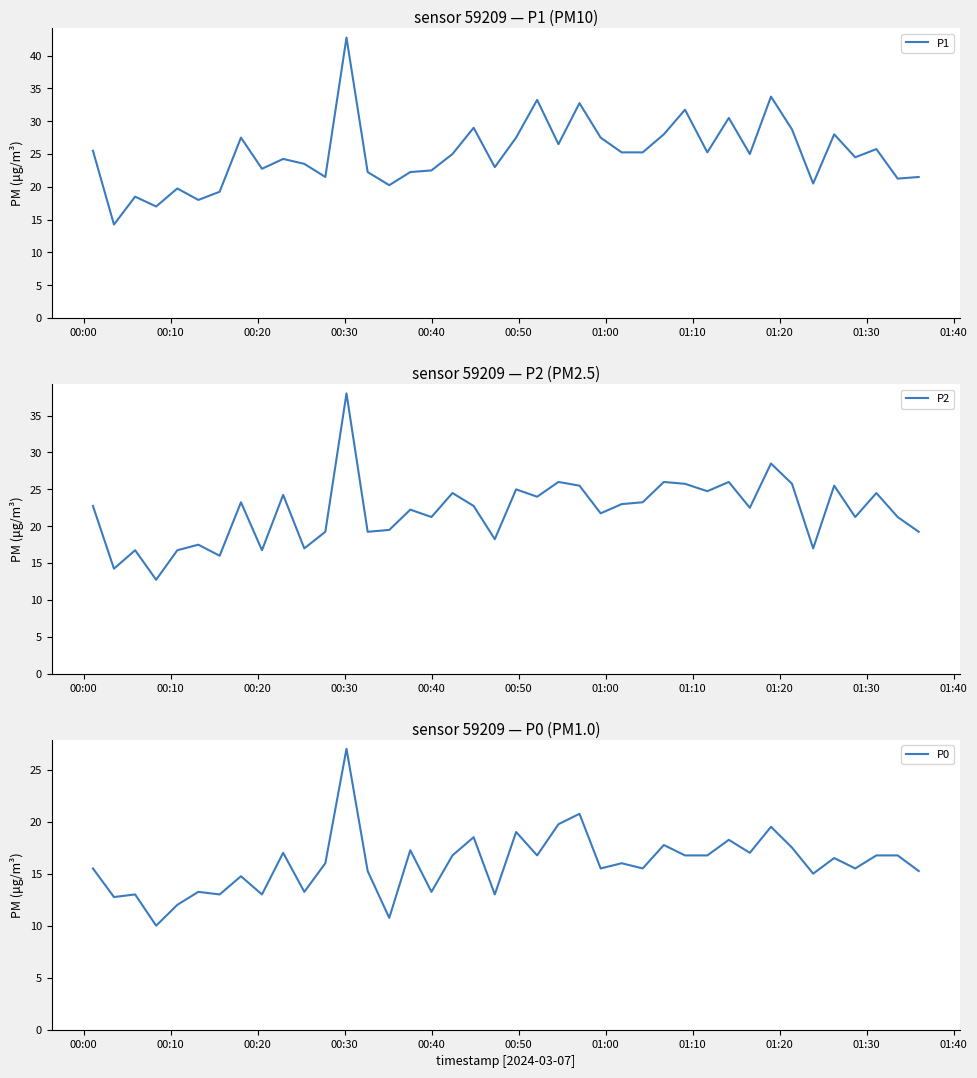

What is the maximum value for P1?

42.8